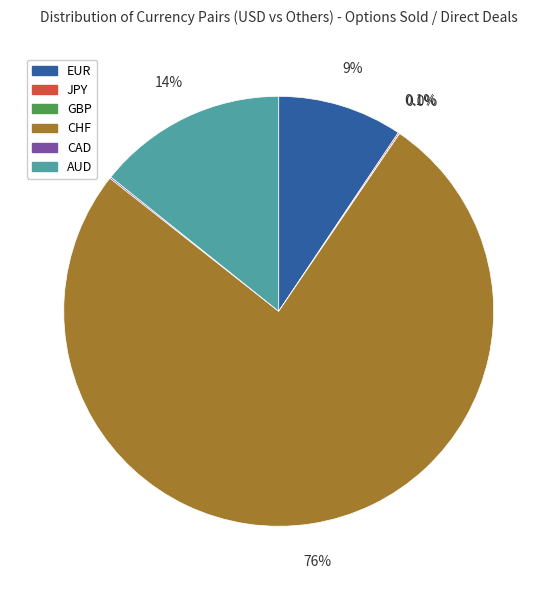

Which slice represents more than half of the pie?

CHF